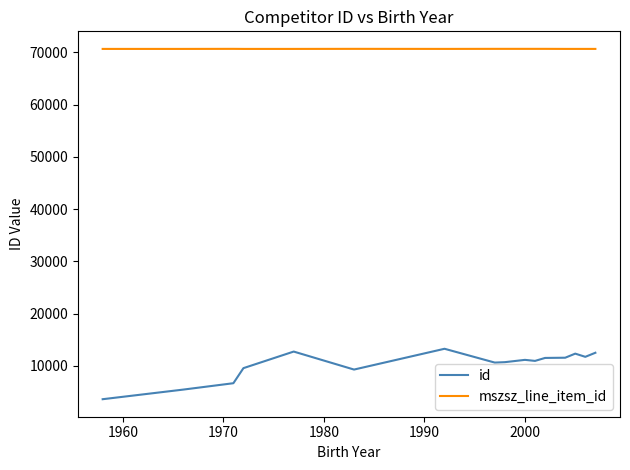

Does the chart have visible grid lines?

No